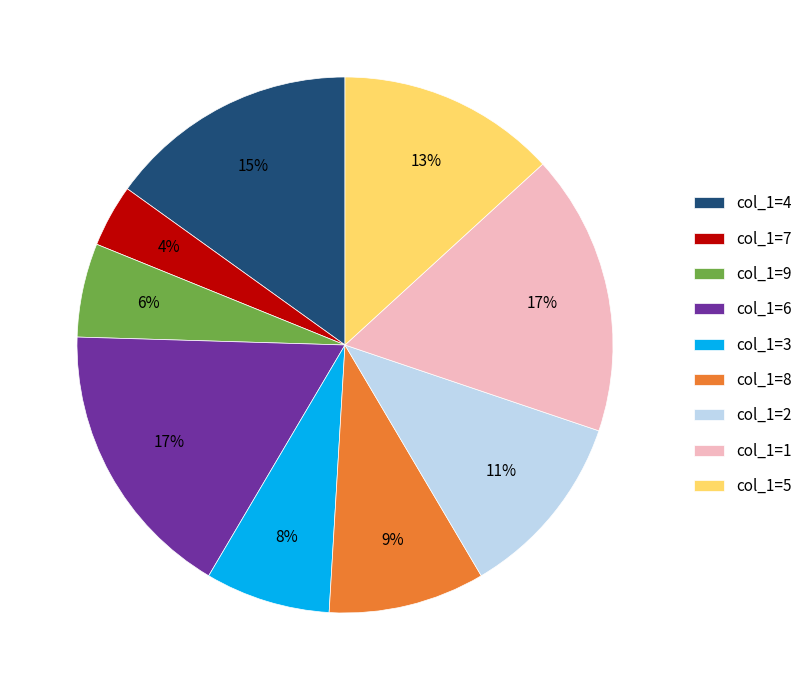

Combined, do col_1=3 and col_1=2 account for over 50%?

No